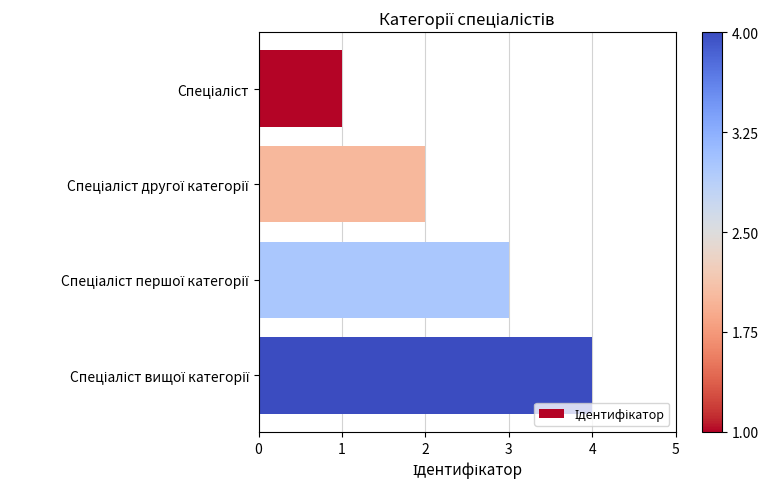

What is the greatest value displayed?

4